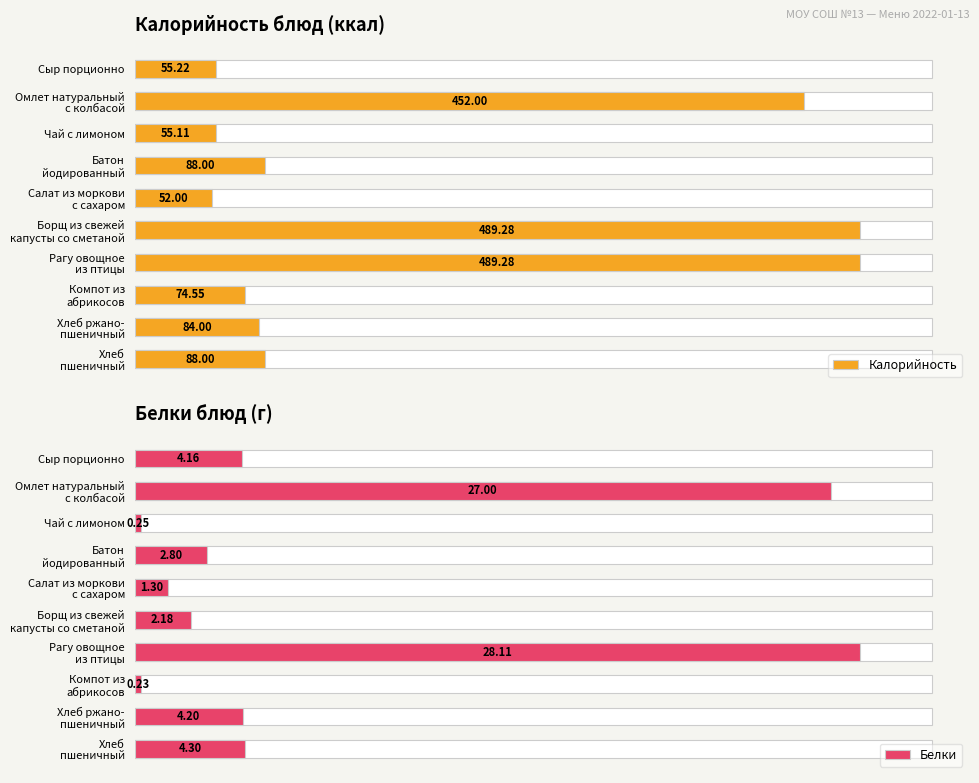

Between Борщ из свежей капусты со сметаной and Хлеб ржано- пшеничный, which series saw the biggest shift?

Калорийность